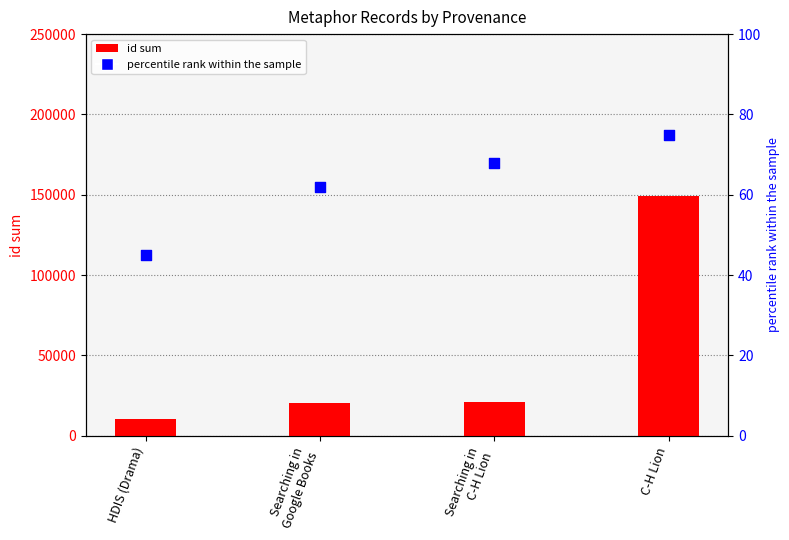

At which category is the sum across all series the highest?

C-H Lion